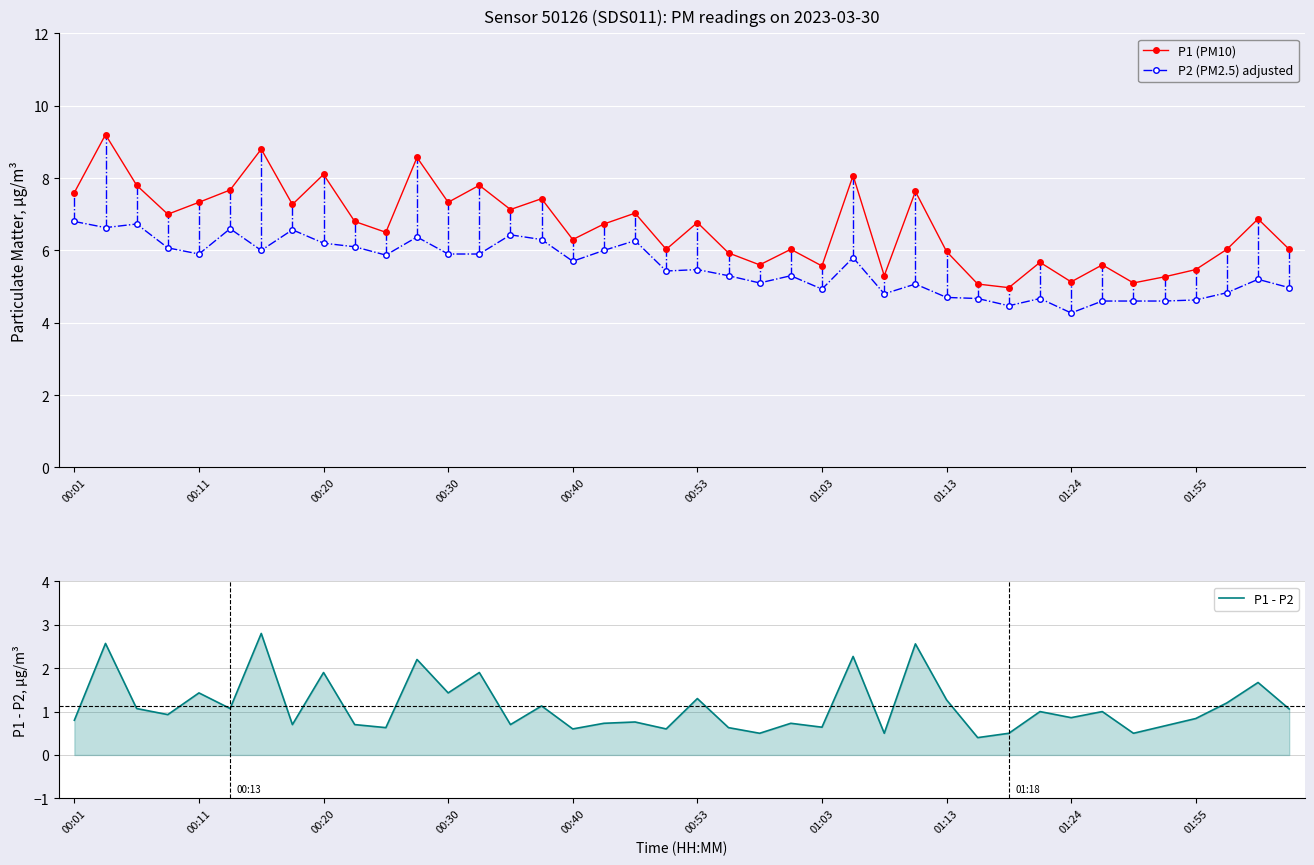

True or false: P2 (PM2.5) adjusted and P1 (PM10) intersect in this chart.

False